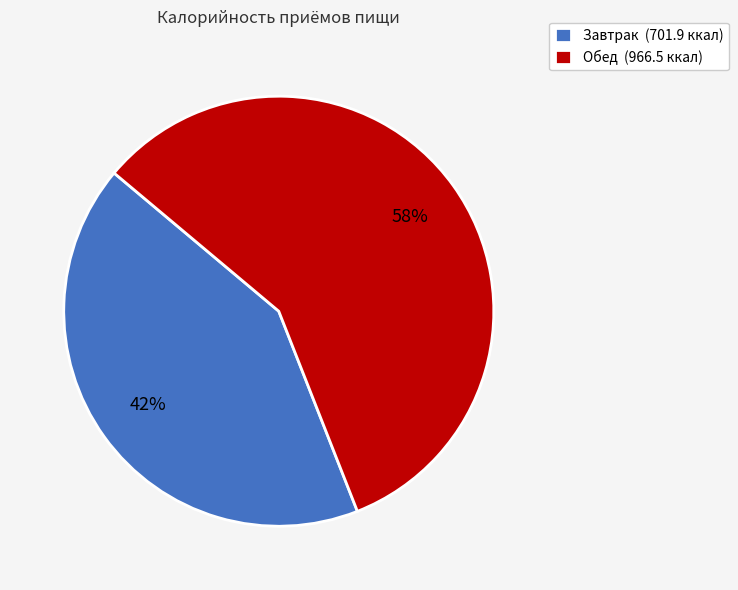

The Завтрак slice represents 42% of the pie. True or false?

True